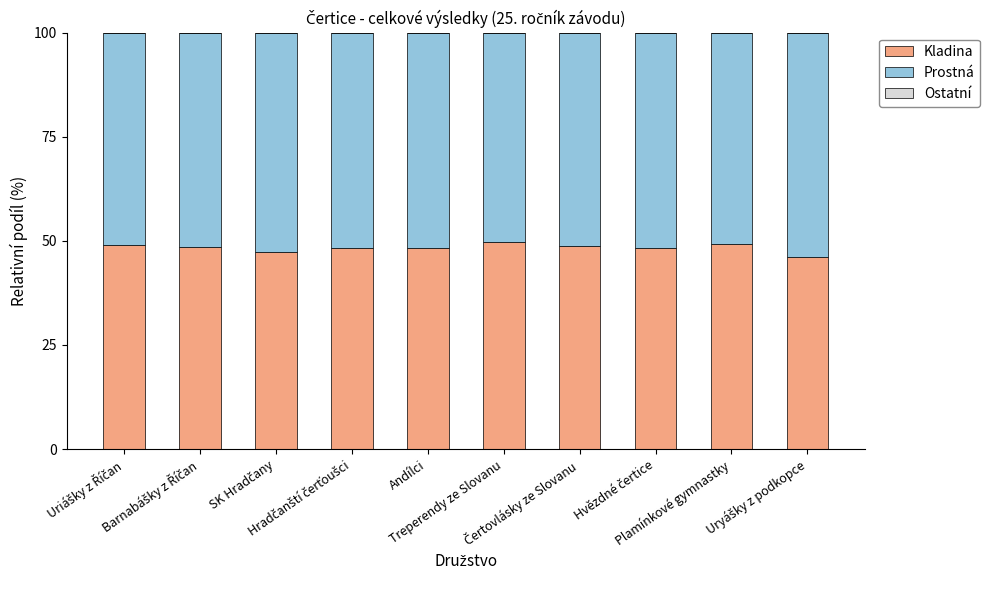

What is the highest value of the Kladina series?

49.8